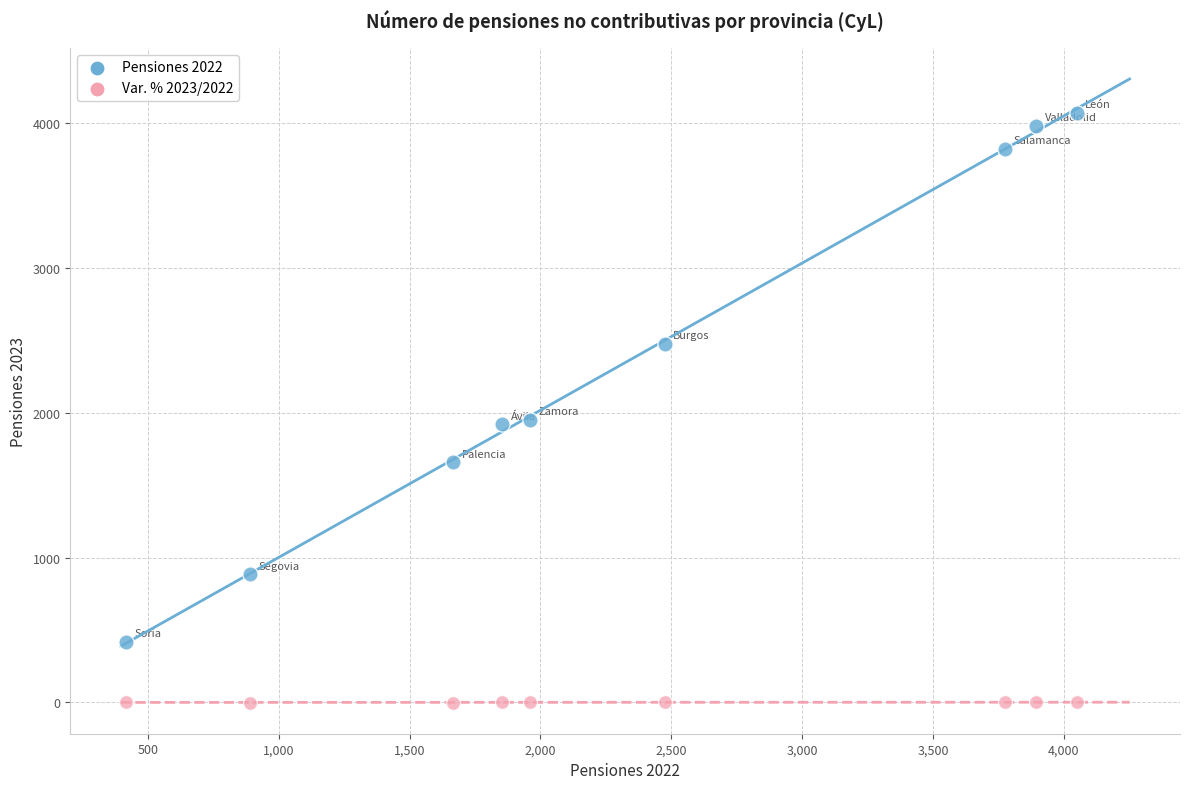

Across all data points, what is the range of Y values (max minus min)?

4072.8